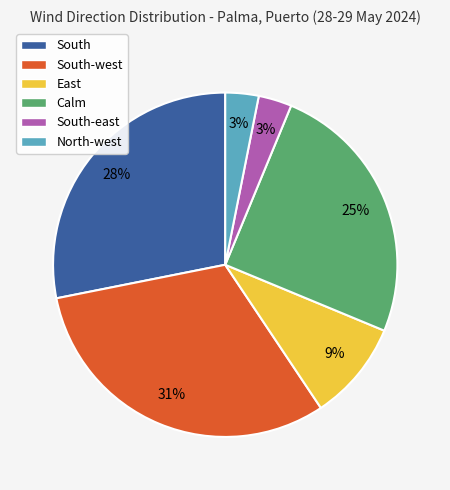

Count the number of slices in the pie.

6